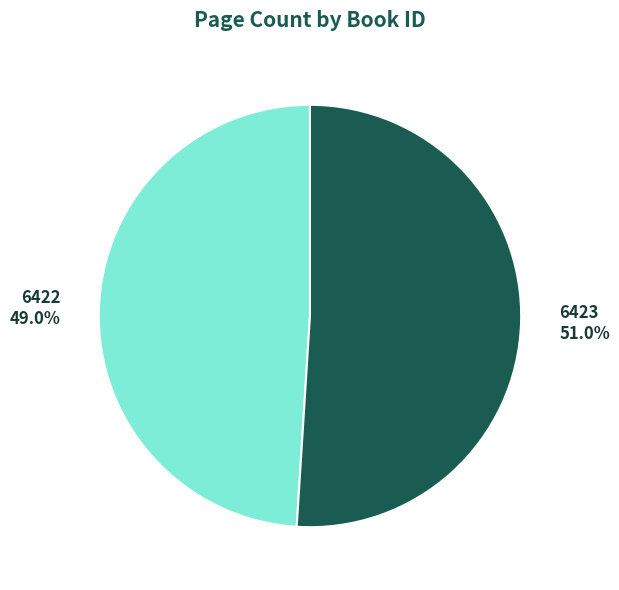

Approximately how many times larger is the value at 6422 compared to 6423?

1.0